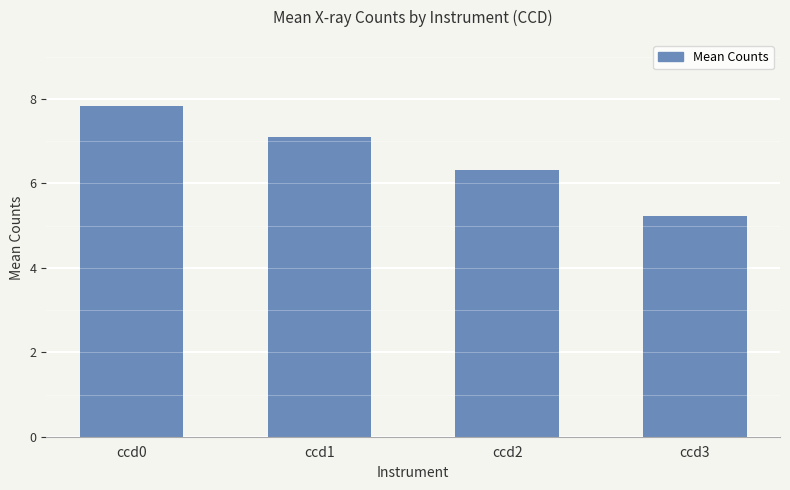

How many distinct data groups are displayed?

1